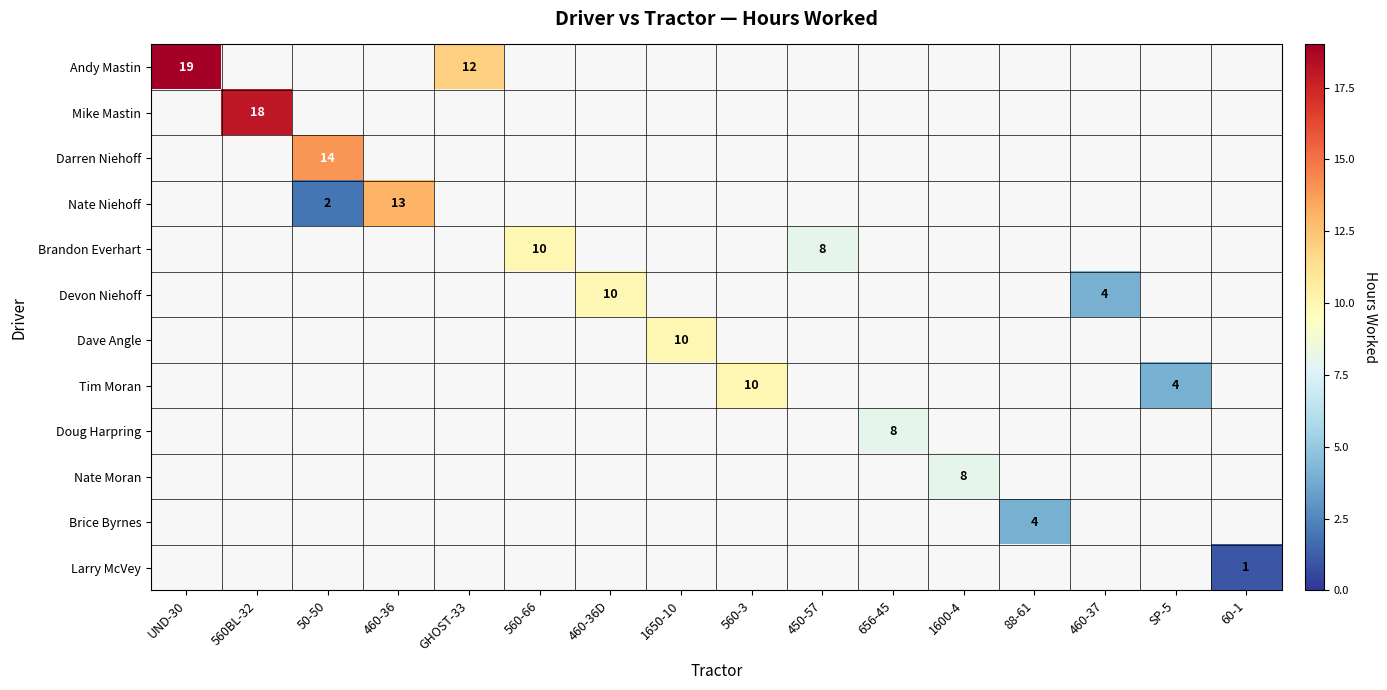

How many data points does each series have?

16